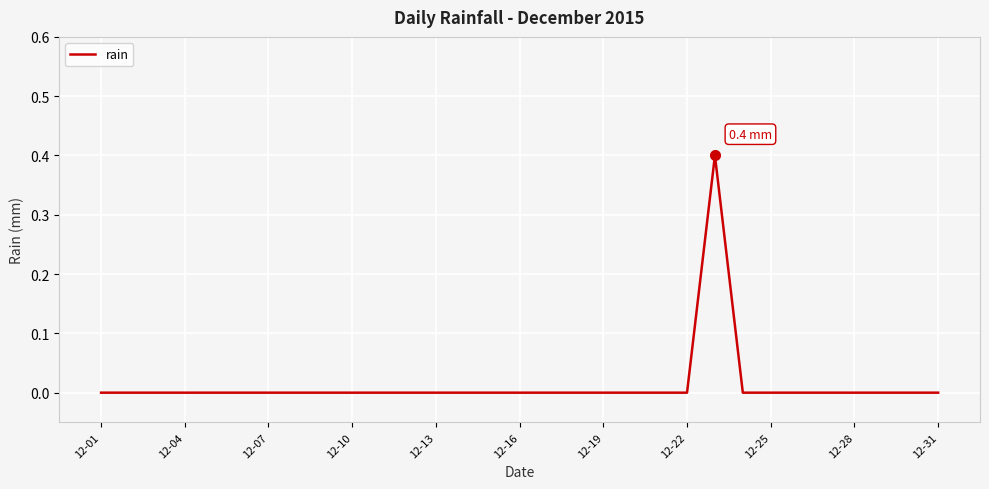

What is the difference between the maximum and minimum values?

0.4